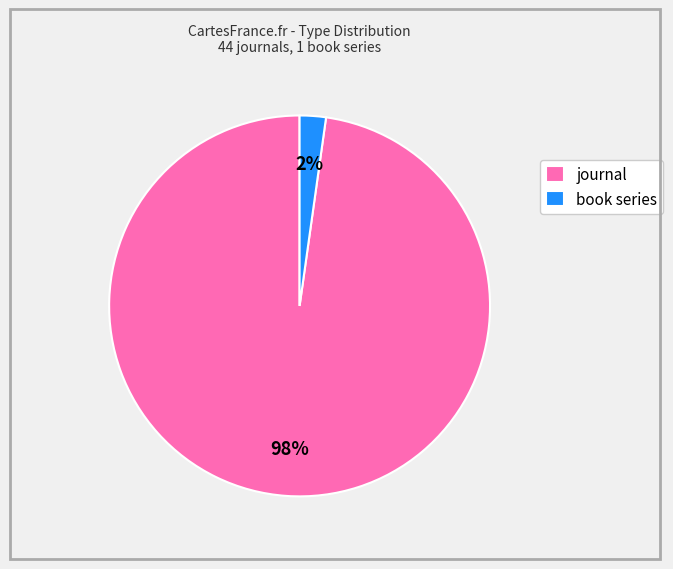

True or false: journal accounts for 93% of the total.

False